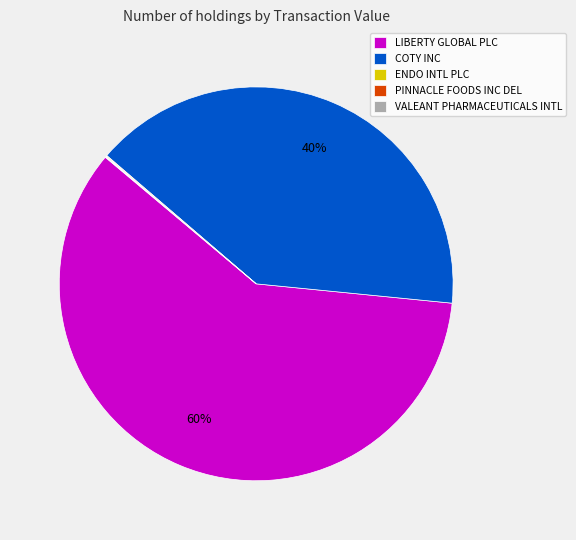

What percentage is the LIBERTY GLOBAL PLC slice, to the nearest percent?

60%